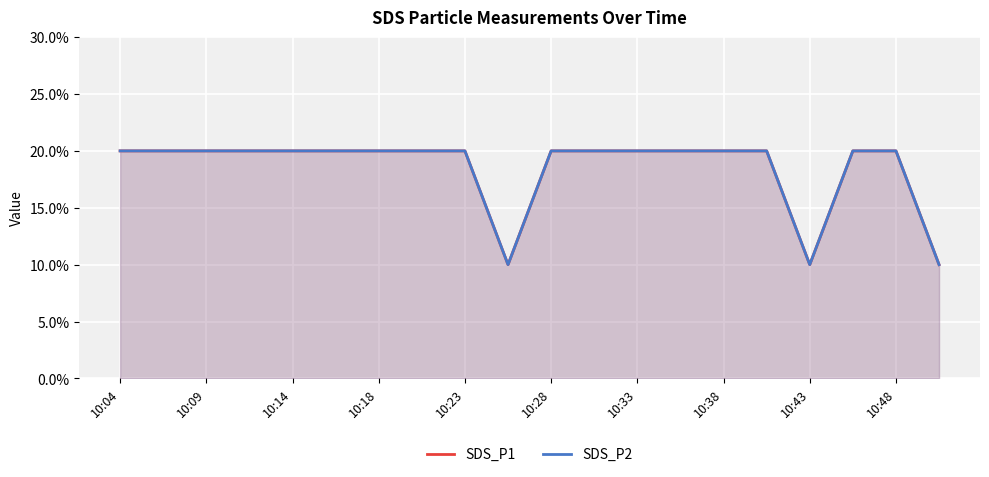

How many SDS_P2 values are between 0 and 1?

20